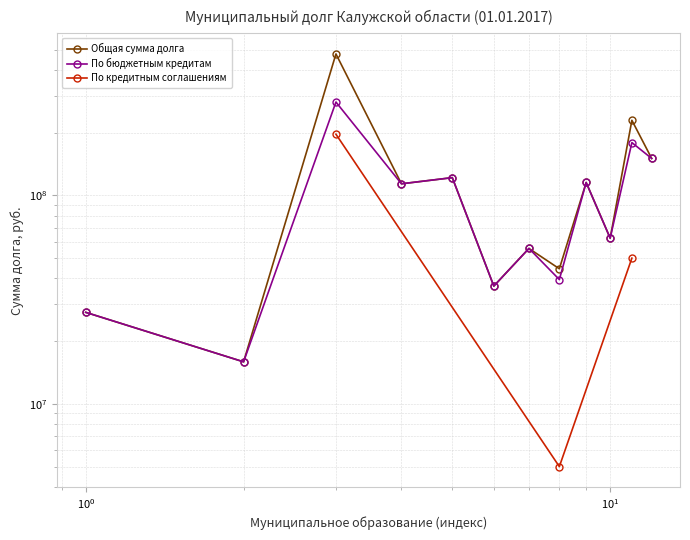

True or false: Общая сумма долга and По бюджетным кредитам intersect in this chart.

False